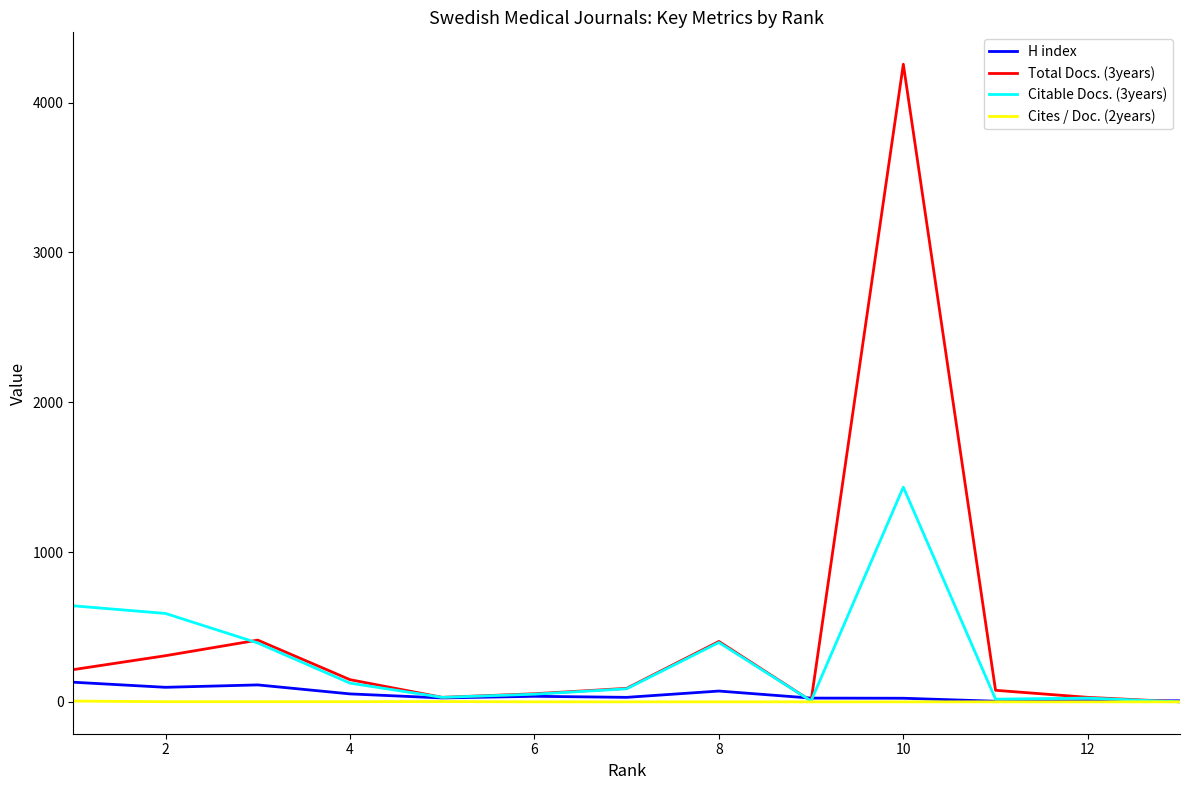

Which series has the largest range (max minus min)?

Total Docs. (3years)